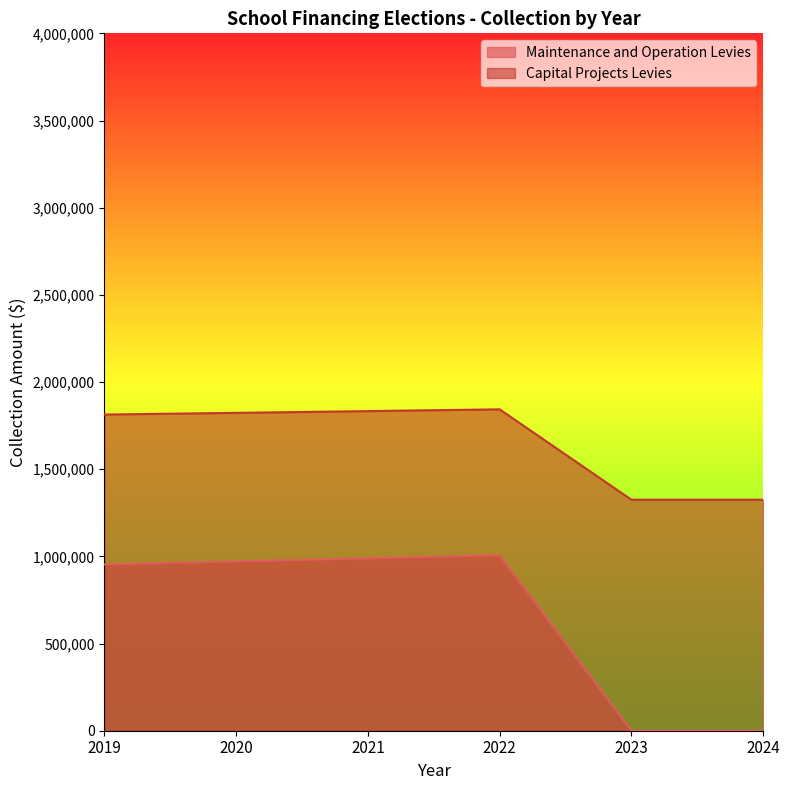

Rank the series by their maximum value, from lowest to highest.

Maintenance and Operation Levies, Capital Projects Levies